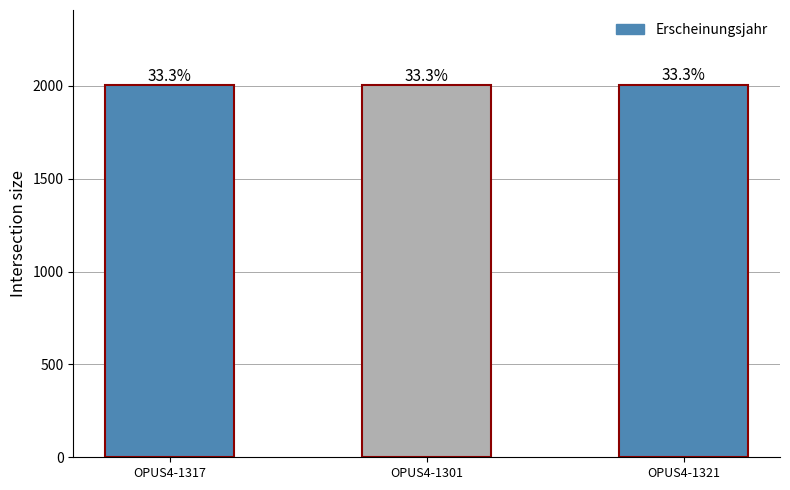

How many bars are there in total?

3